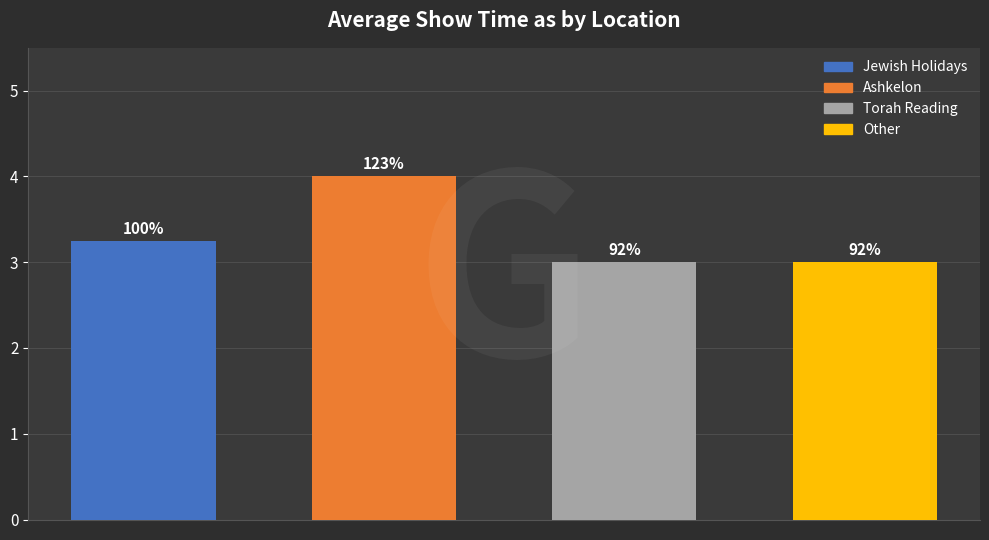

What is the approximate value at Torah Reading?

3